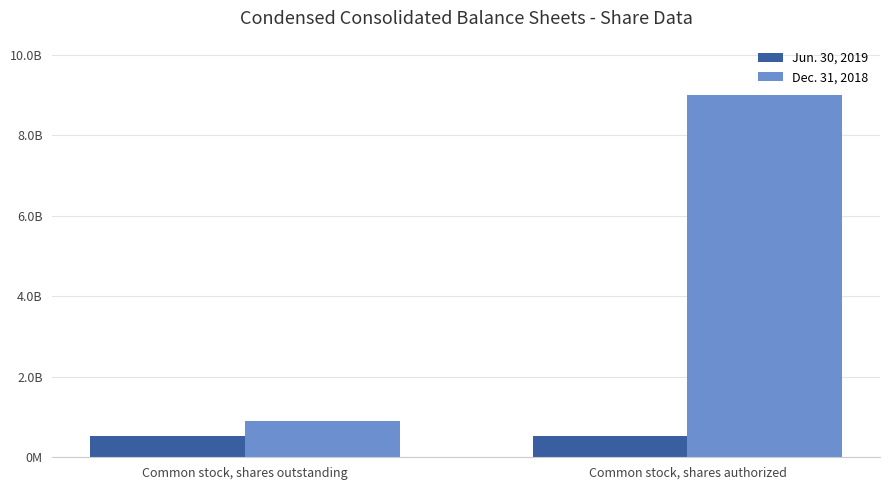

Which series has the widest spread of values?

Dec. 31, 2018